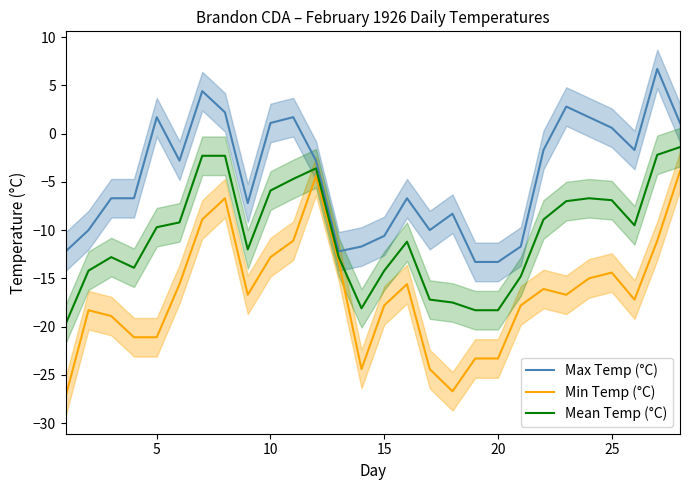

True or false: Min Temp (°C) and Max Temp (°C) intersect in this chart.

False